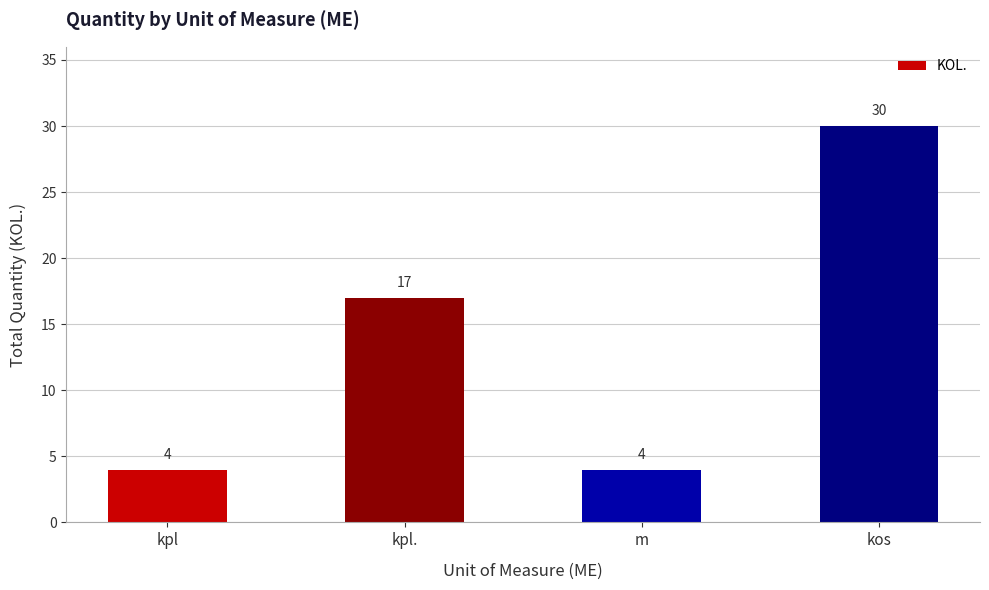

Approximately how many times larger is the value at kpl. compared to kos?

0.6